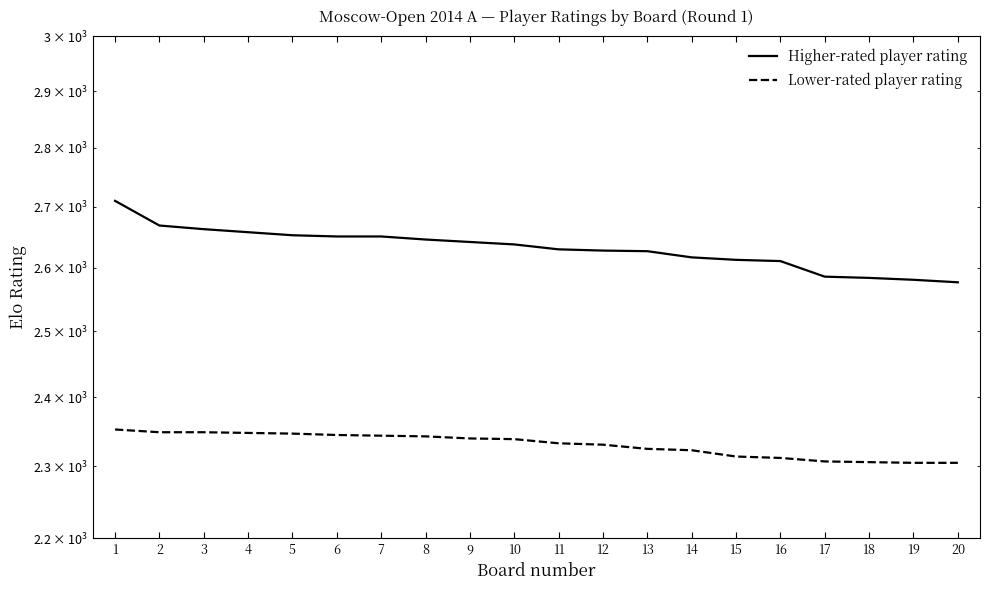

Which series has the largest range (max minus min)?

Higher-rated player rating